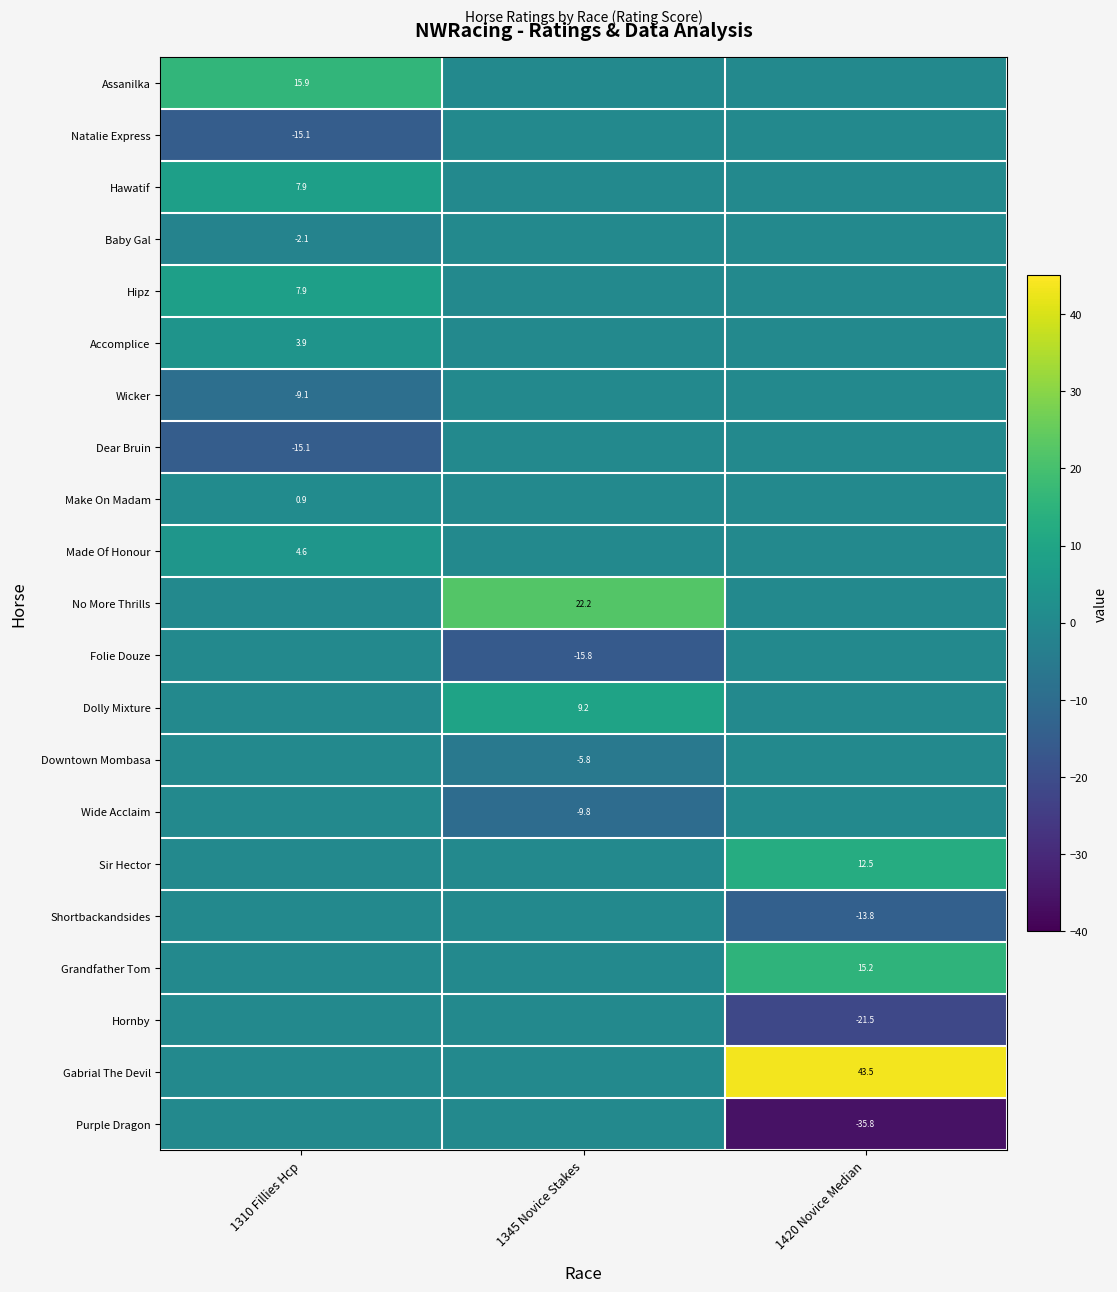

The Dear Bruin series shows -15.1 at 1310 Fillies Hcp. True or false?

True